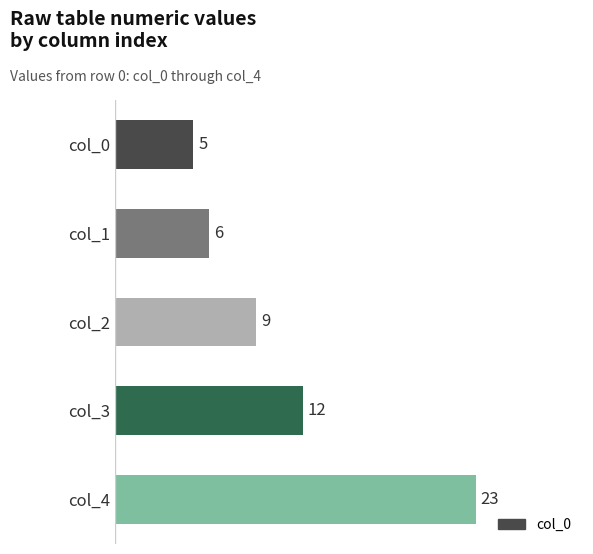

Where is the data nearest to the value 14?

col_3